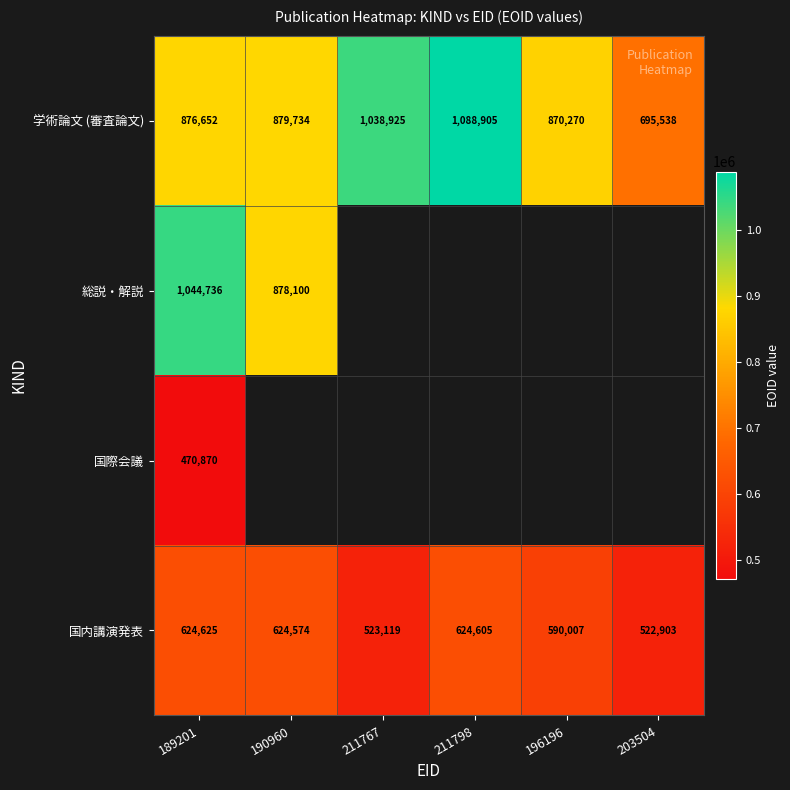

At which label is 学術論文 (審査論文) closest to 892221?

190960